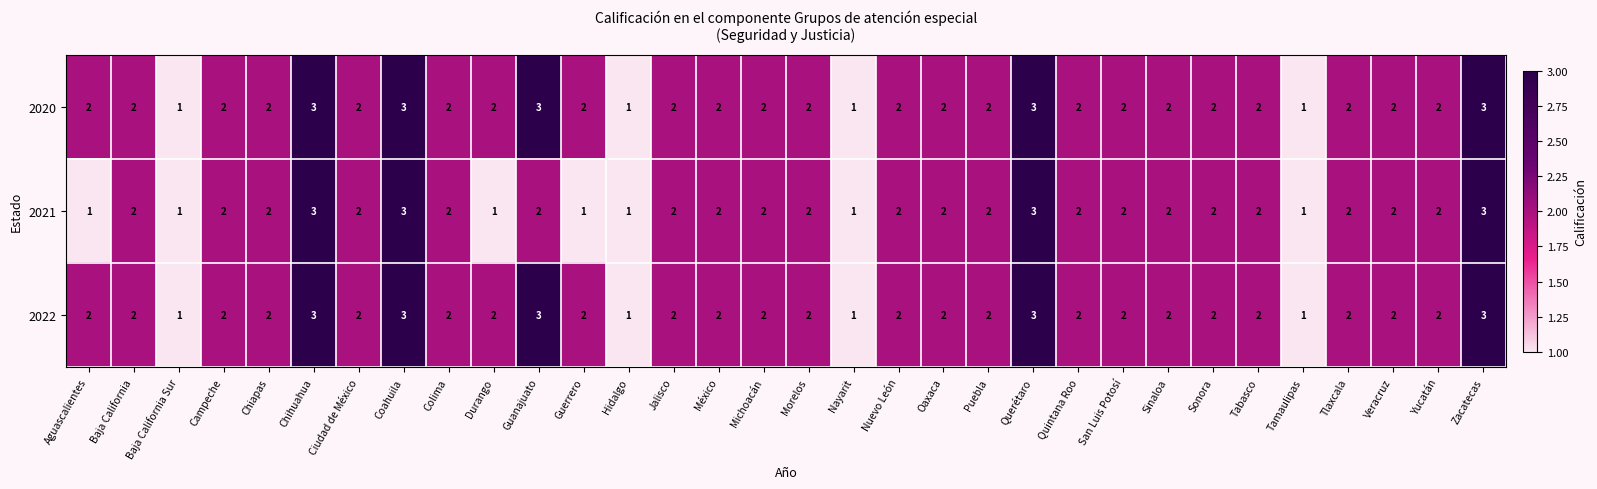

How many 2022 values are between 2 and 3?

28